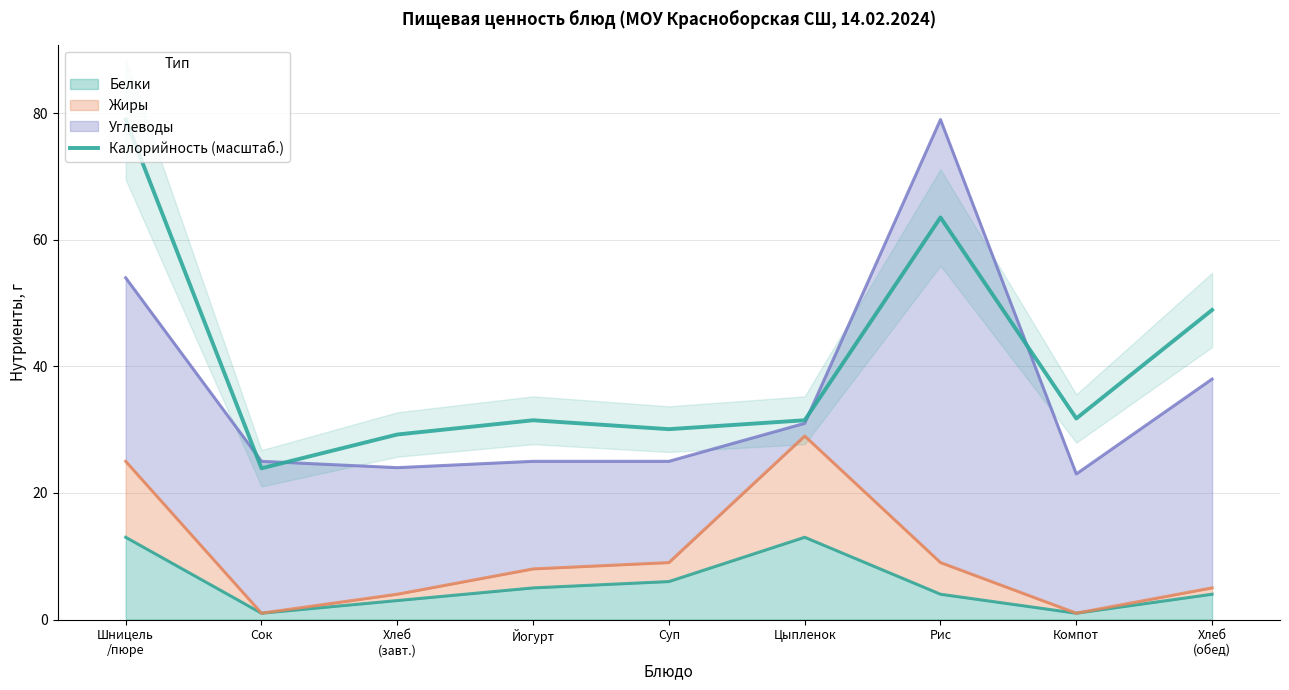

At which category does the data reach its first local peak?

Йогурт